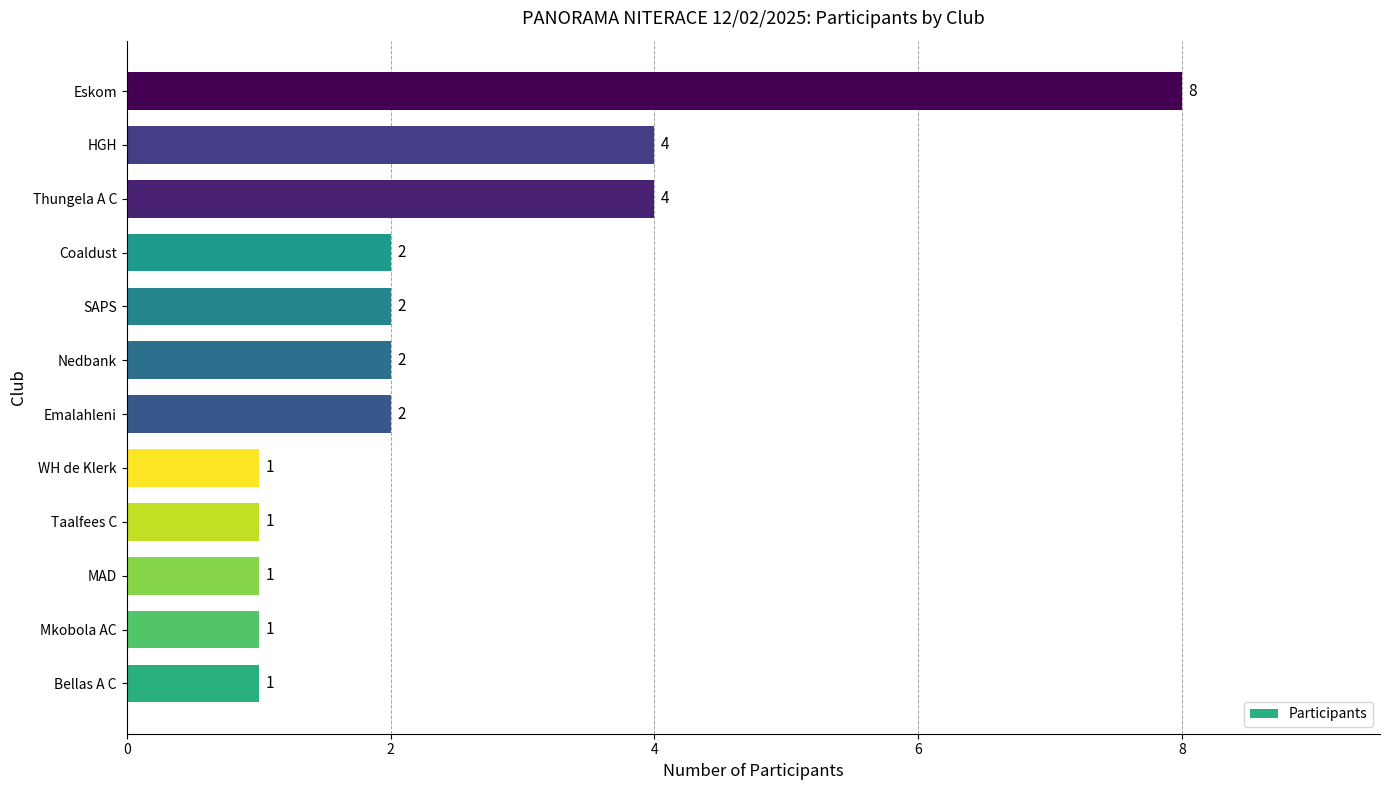

True or false: the data shows 1 at Thungela A C.

False